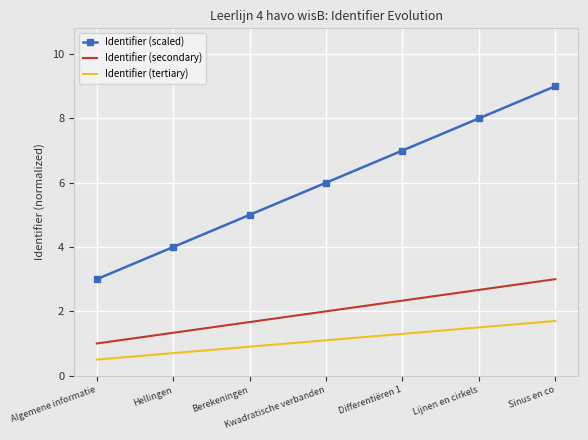

True or false: Identifier (tertiary) and Identifier (secondary) intersect in this chart.

False